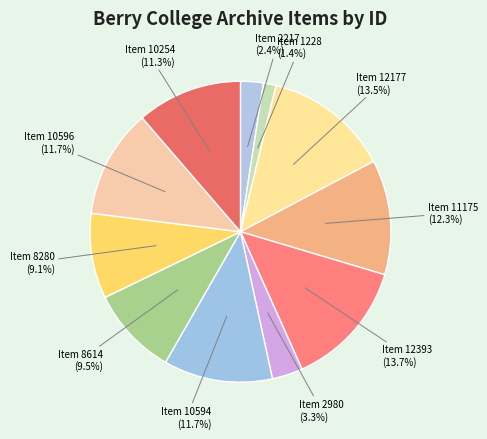

The Item 1228 slice represents 11% of the pie. True or false?

False